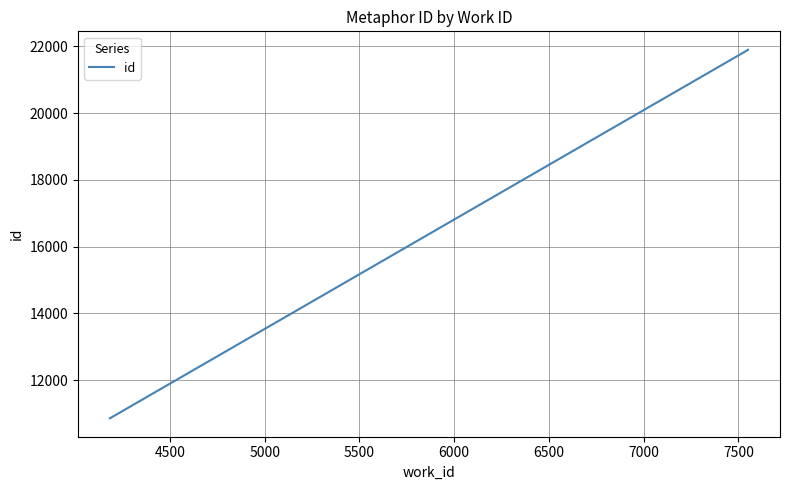

The chart shows a value of 36041 at 5000. True or false?

False